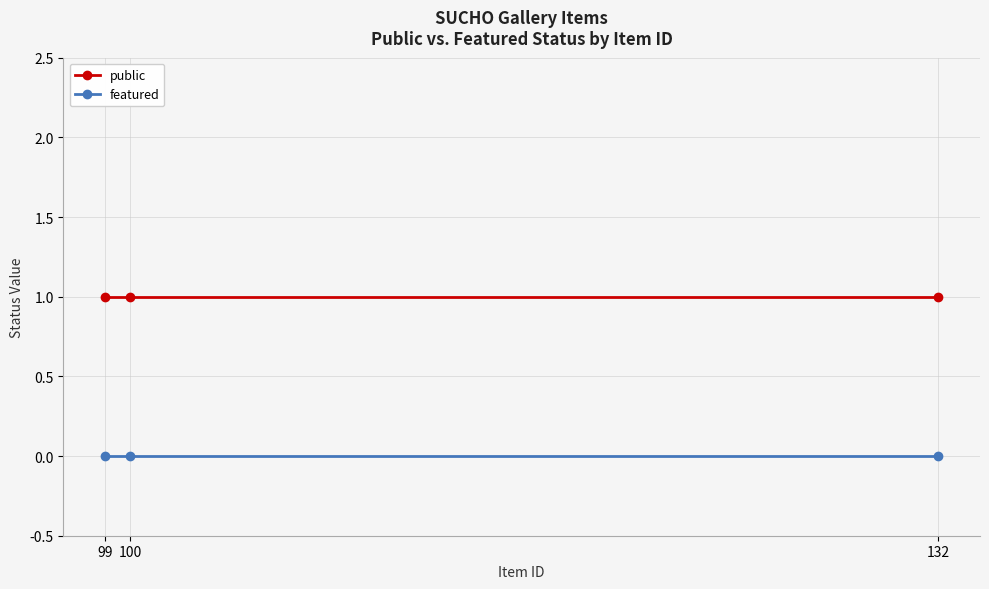

Is the value of featured at 99 greater than the value of public at 100?

No